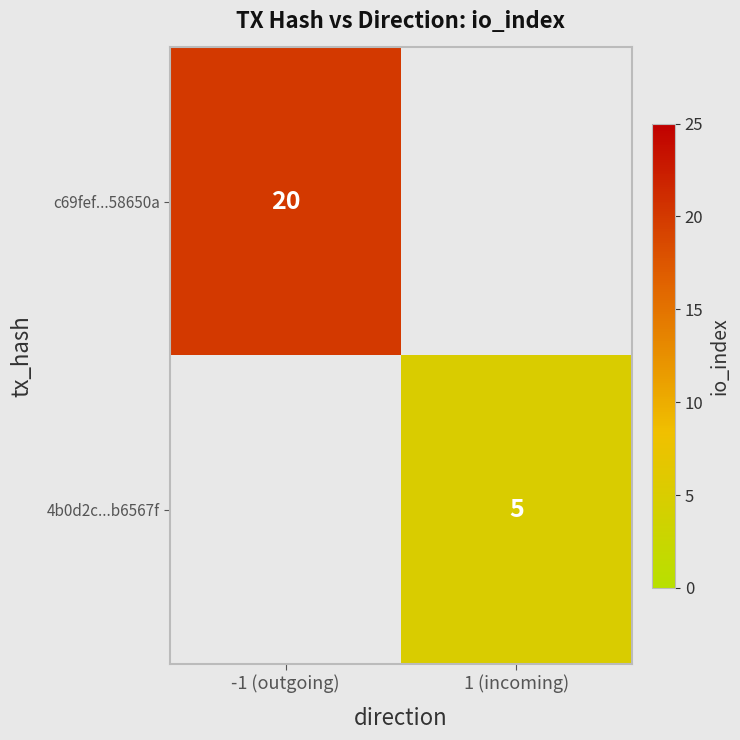

Is it true that 4b0d2c...b6567f equals 5 at 1 (incoming)?

True